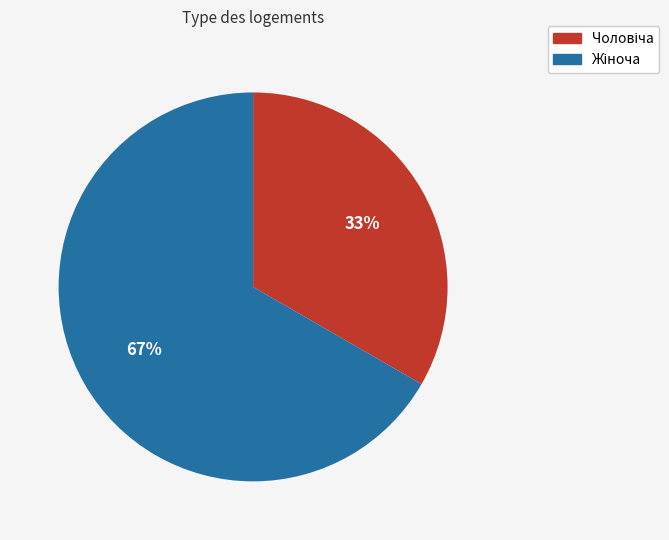

To the nearest percent, what is the average slice percentage?

50%